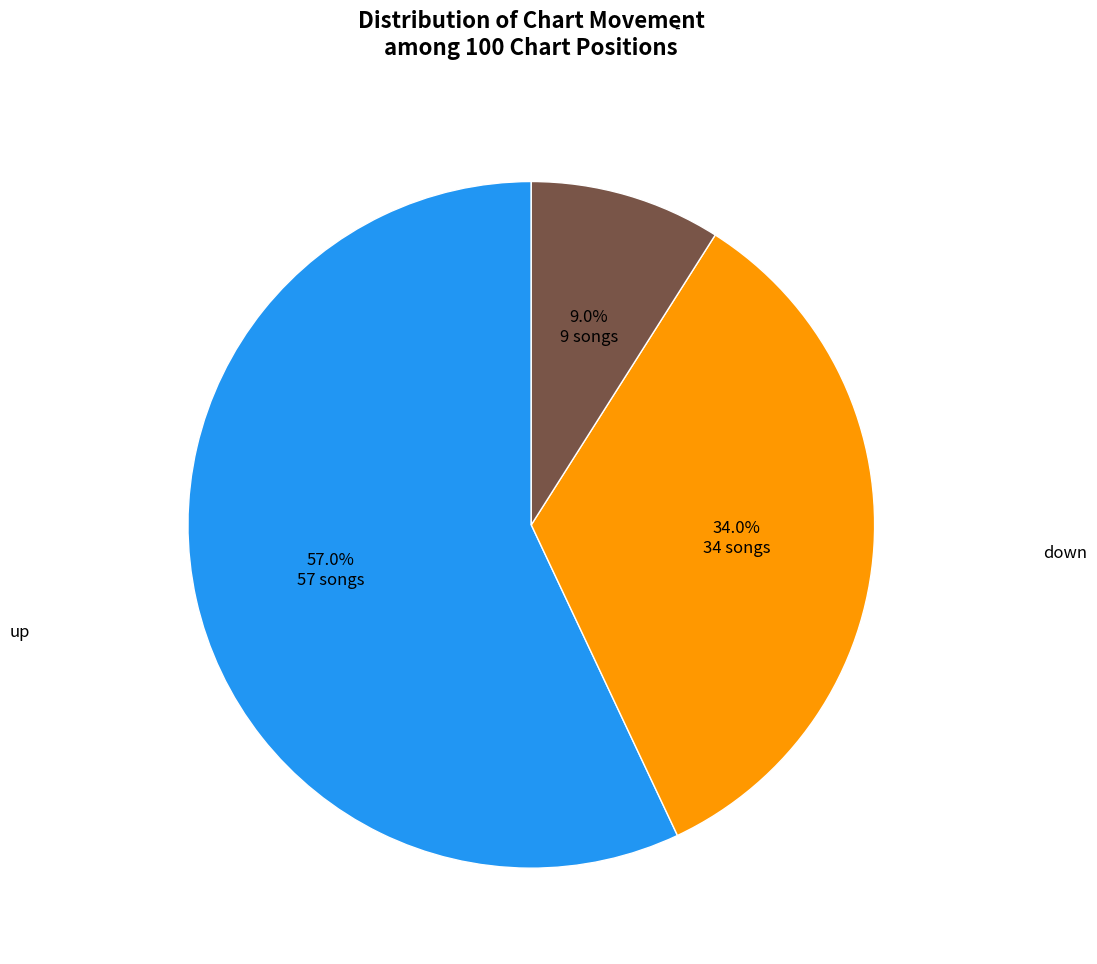

To the nearest percent, what is the difference between the largest and smallest slice percentages?

48%